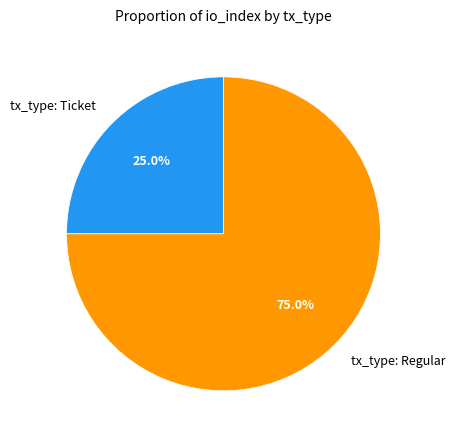

Which slice is the smallest?

tx_type: Ticket